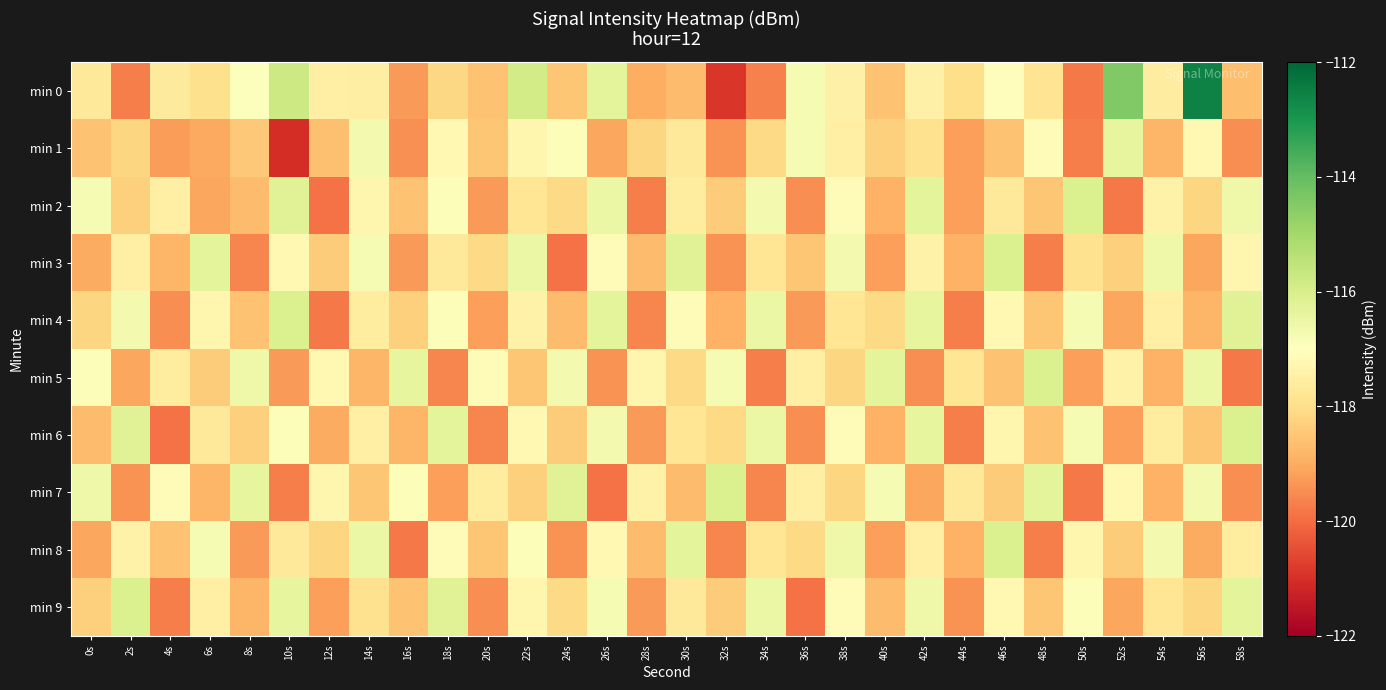

At which category does the chart reach its minimum across all series?

10s